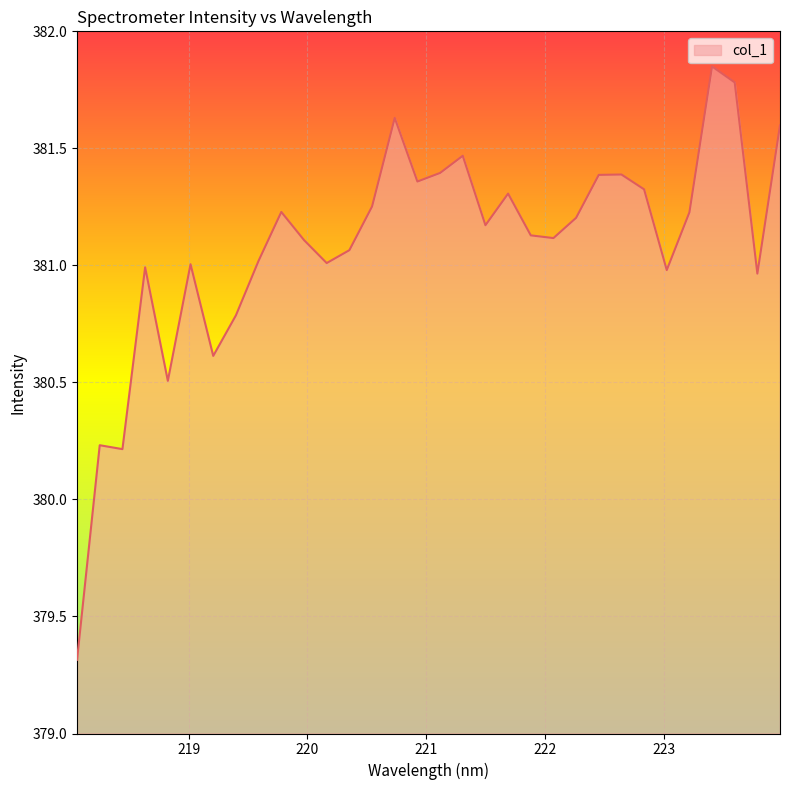

What is the smallest value displayed?

379.3